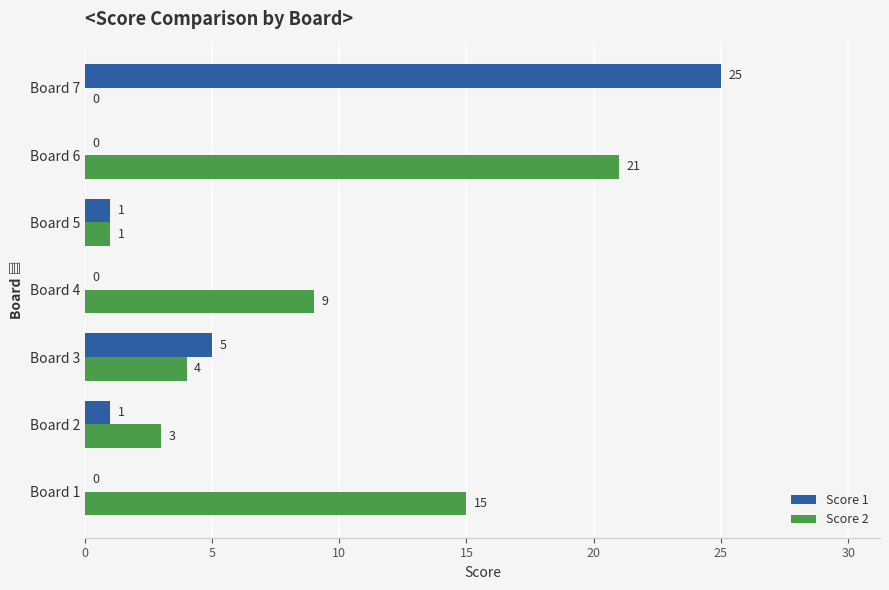

At which category does the chart reach its peak across all series?

Board 7